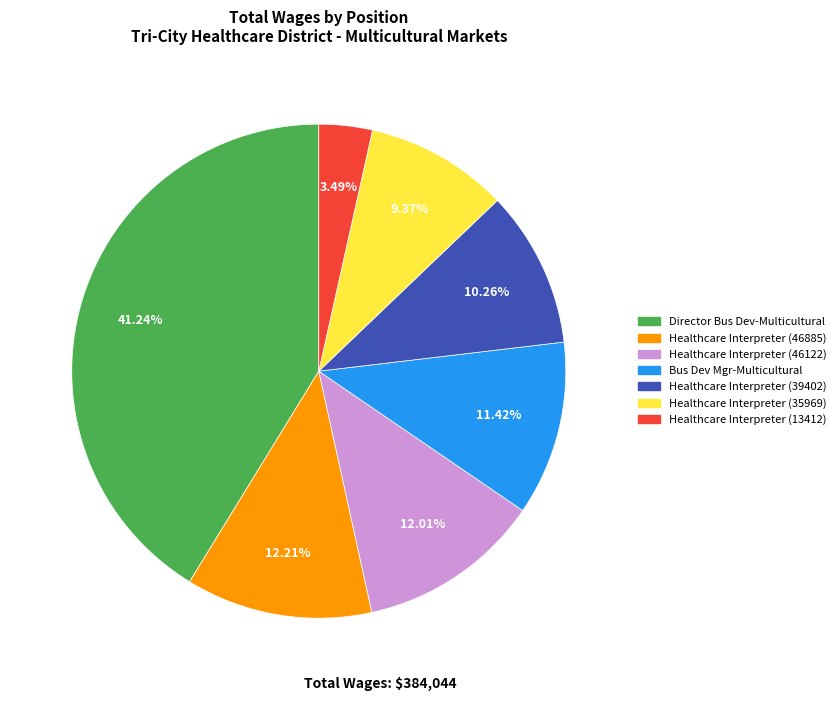

What percentage is NOT represented by Healthcare Interpreter (46885)?

87.8%